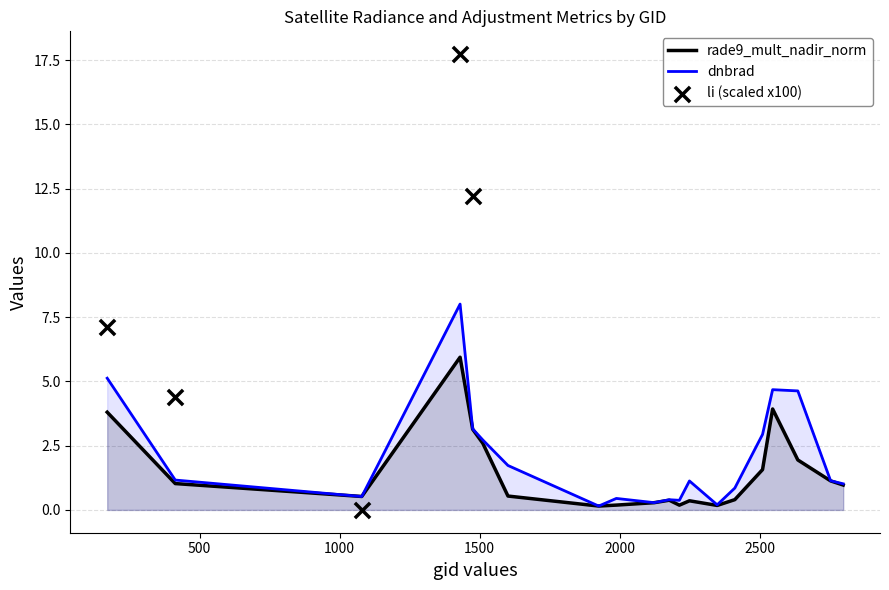

At which category is the sum across all series the highest?

1430